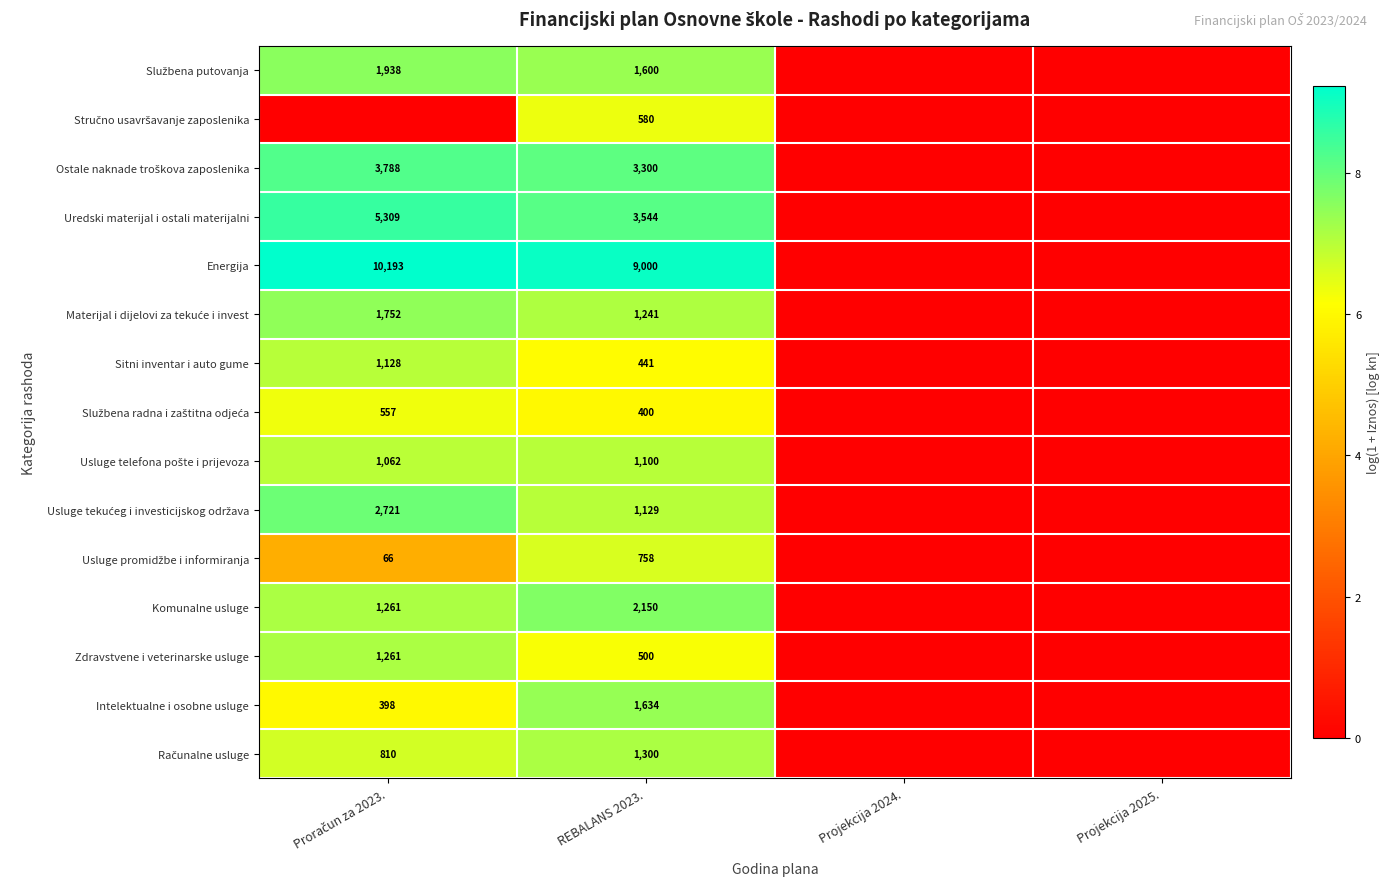

Is it true that Intelektualne i osobne usluge equals 0.0 at Projekcija 2025.?

True